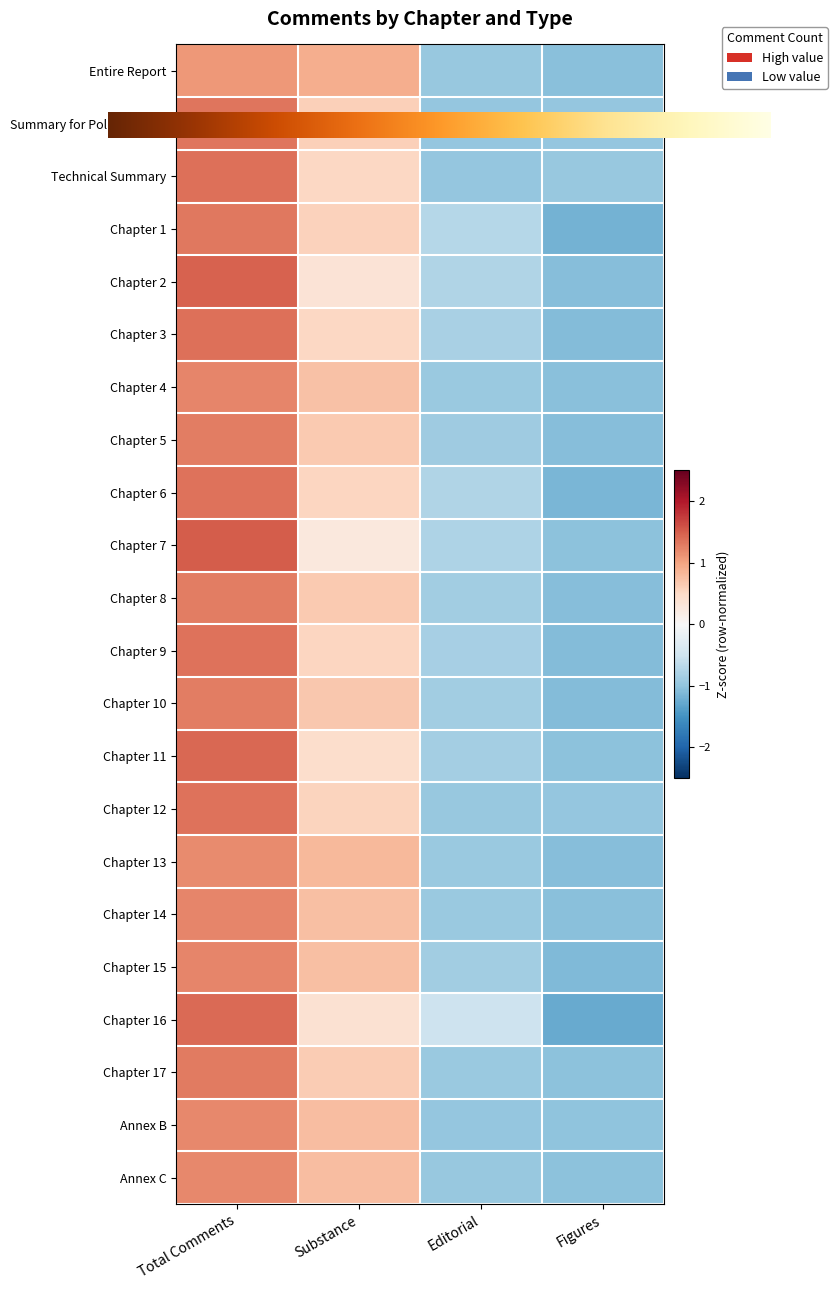

Rank the categories by Chapter 10 value from lowest to highest.

Figures, Editorial, Substance, Total Comments